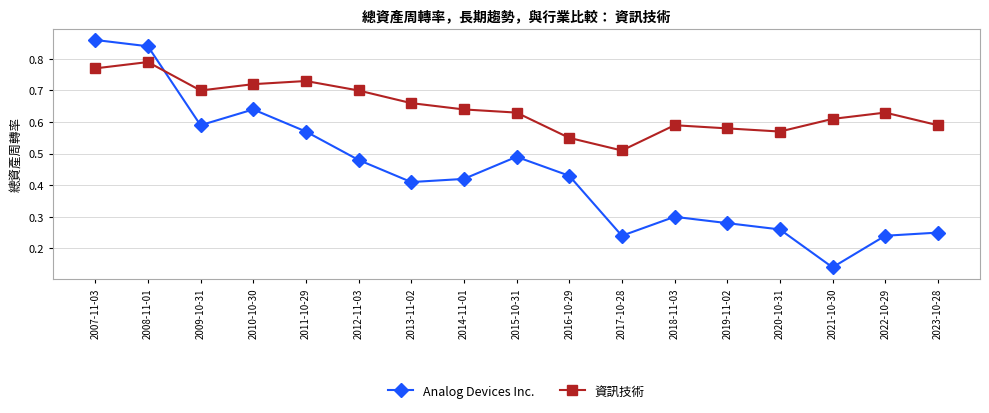

What is the label of the 11th point from the left?

2017-10-28